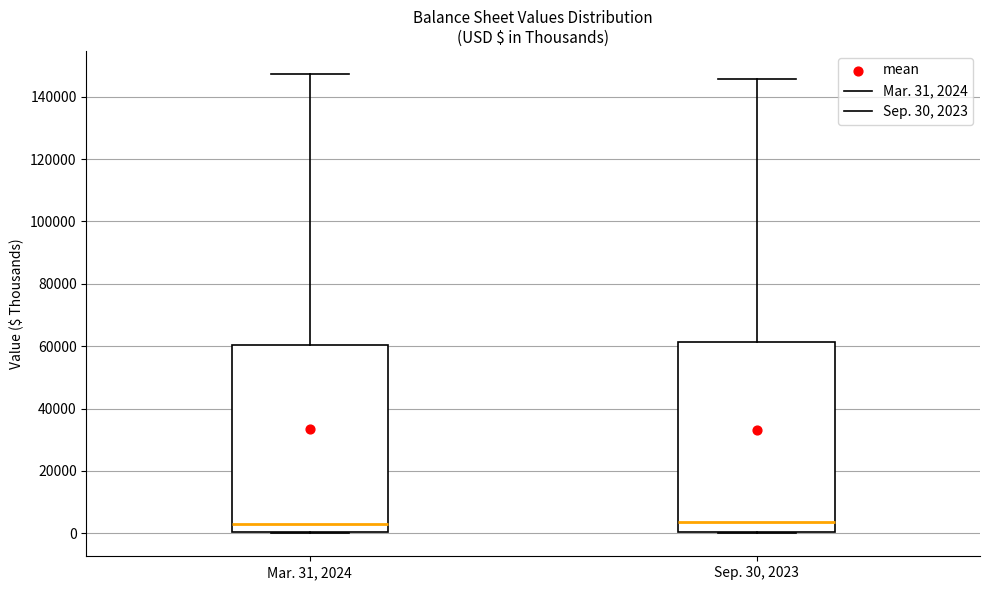

Where is the upper edge of the box for Mar. 31, 2024 on the y-axis? The values are not printed on the chart, so give them approximately, as read against the axis.

60000